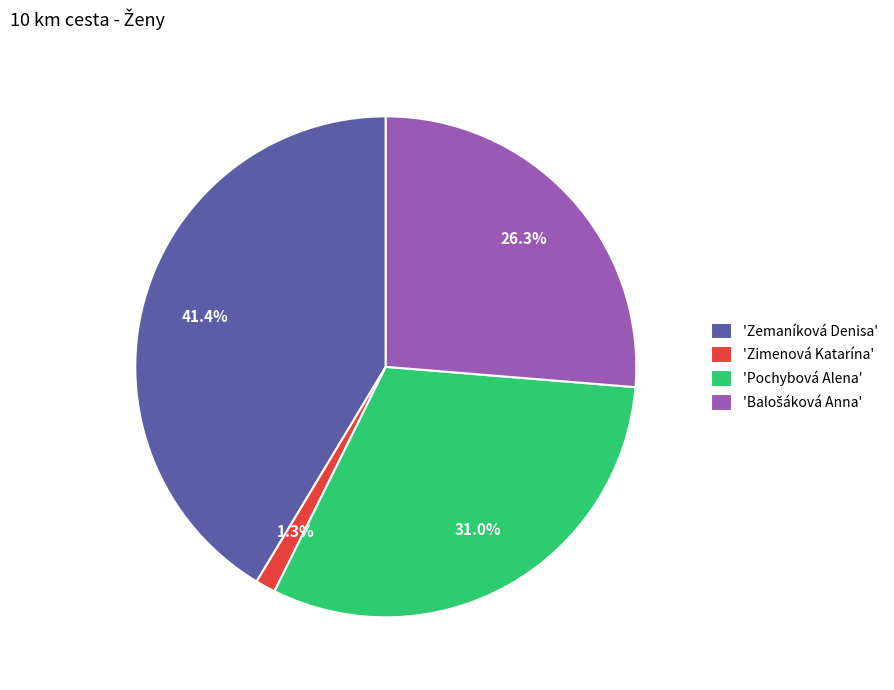

Which category has the biggest portion of the pie?

'Zemaníková Denisa'